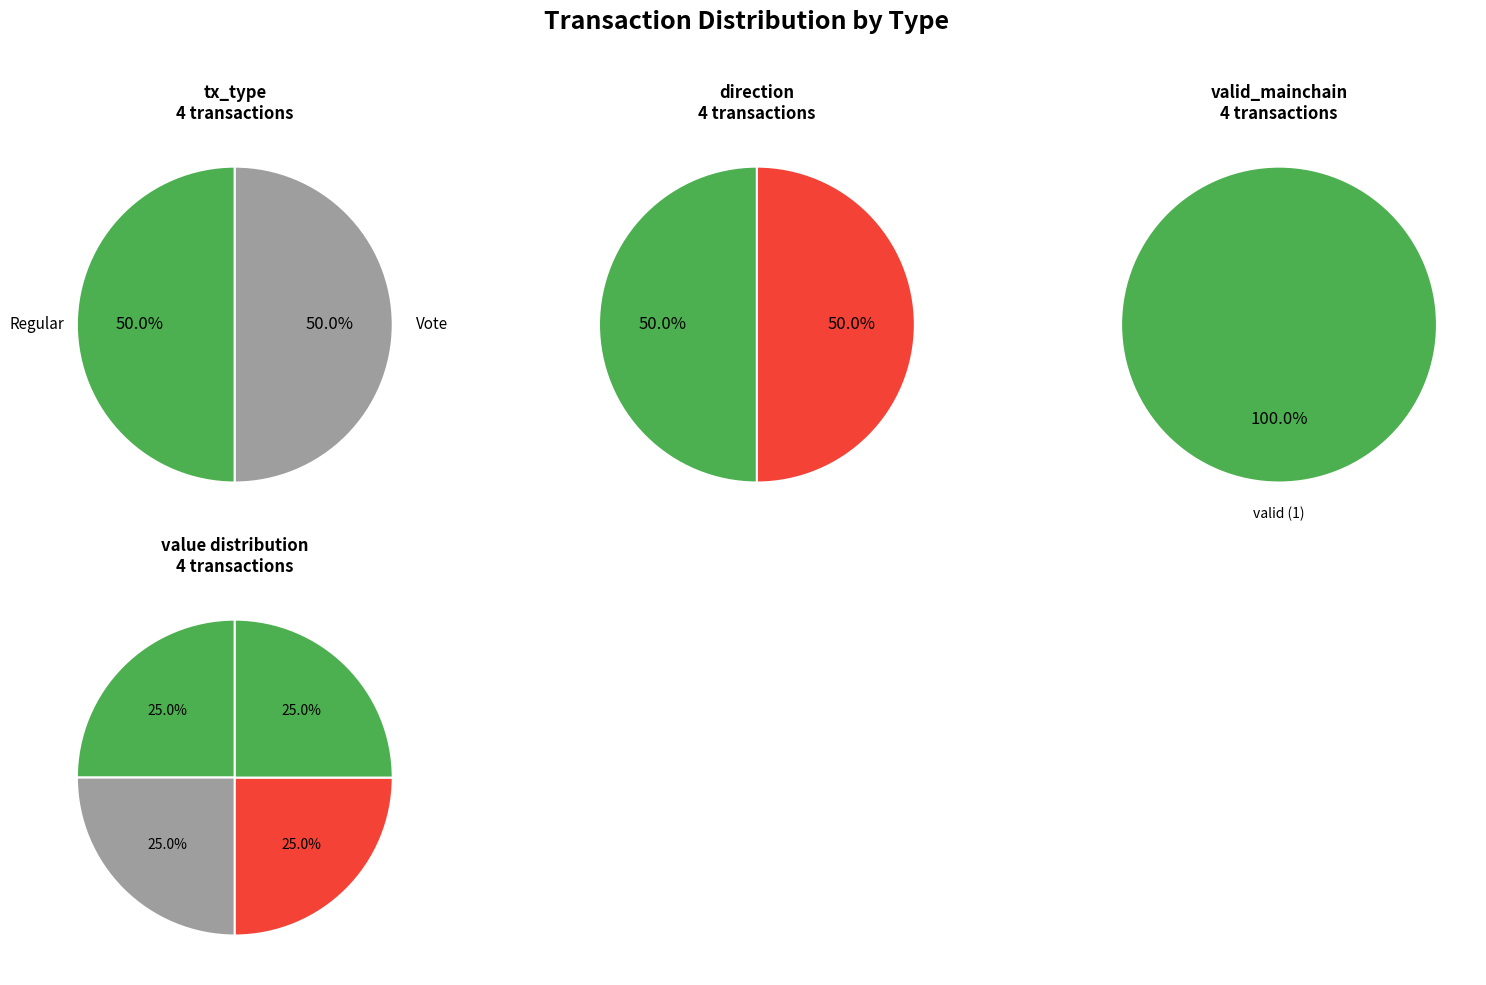

Which category accounts for the majority?

Regular